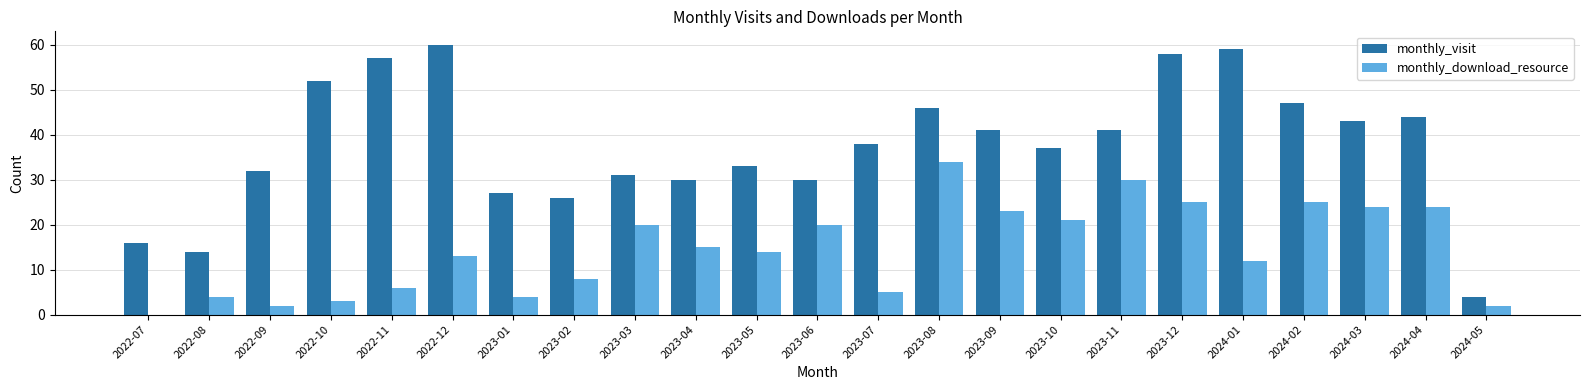

What is the sum of all monthly_visit values?

866